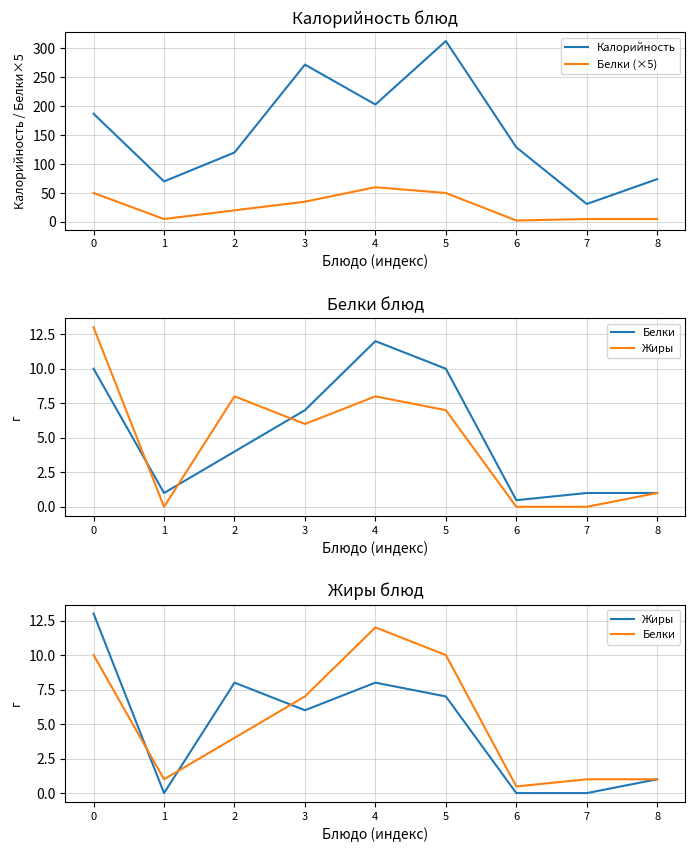

What is the value of the Белки point at the 5th from the left?

12.0